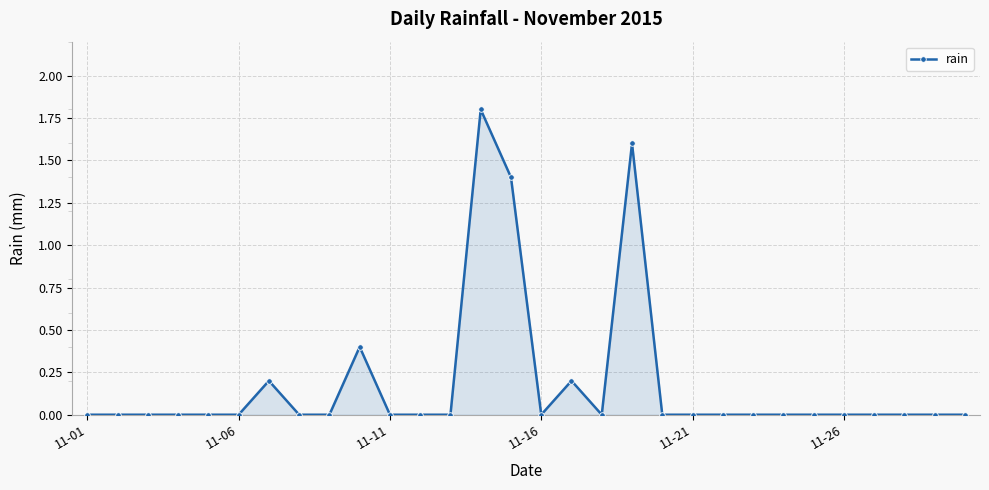

What is the sum of all values?

5.6